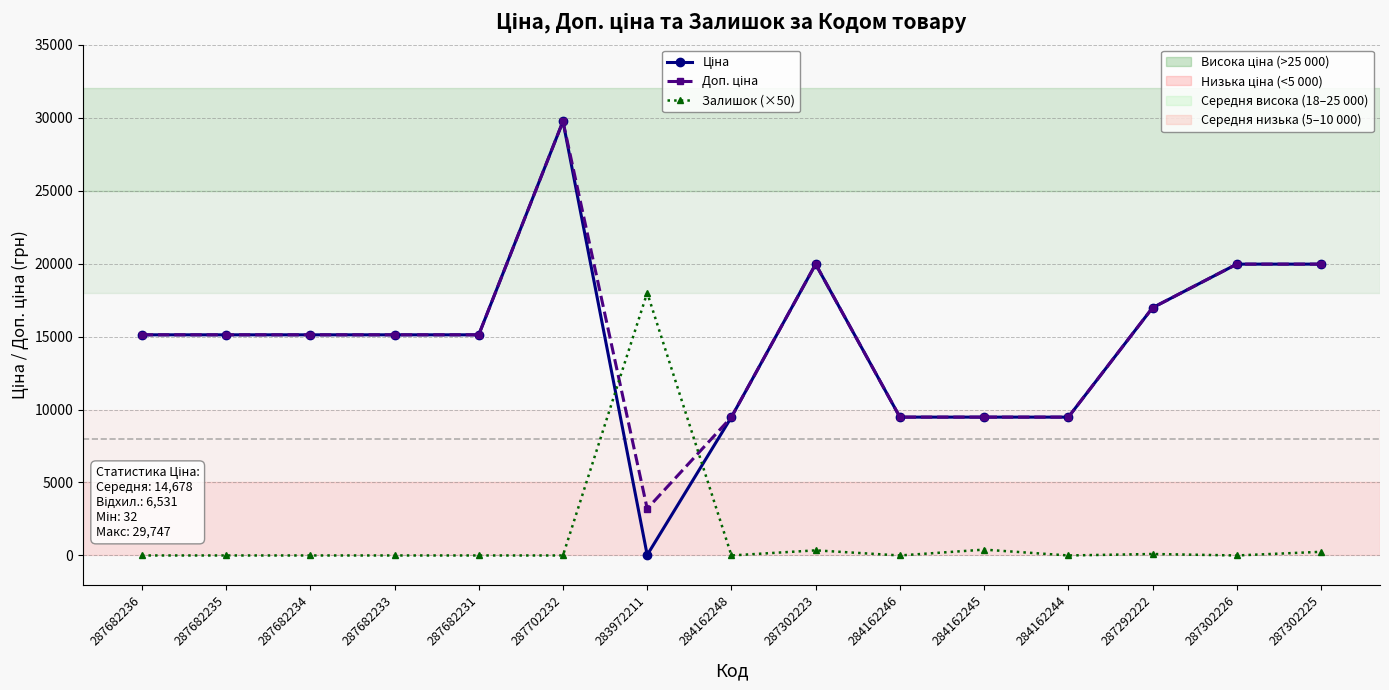

The Залишок (×50) series shows 7354.2 at 284162248. True or false?

False